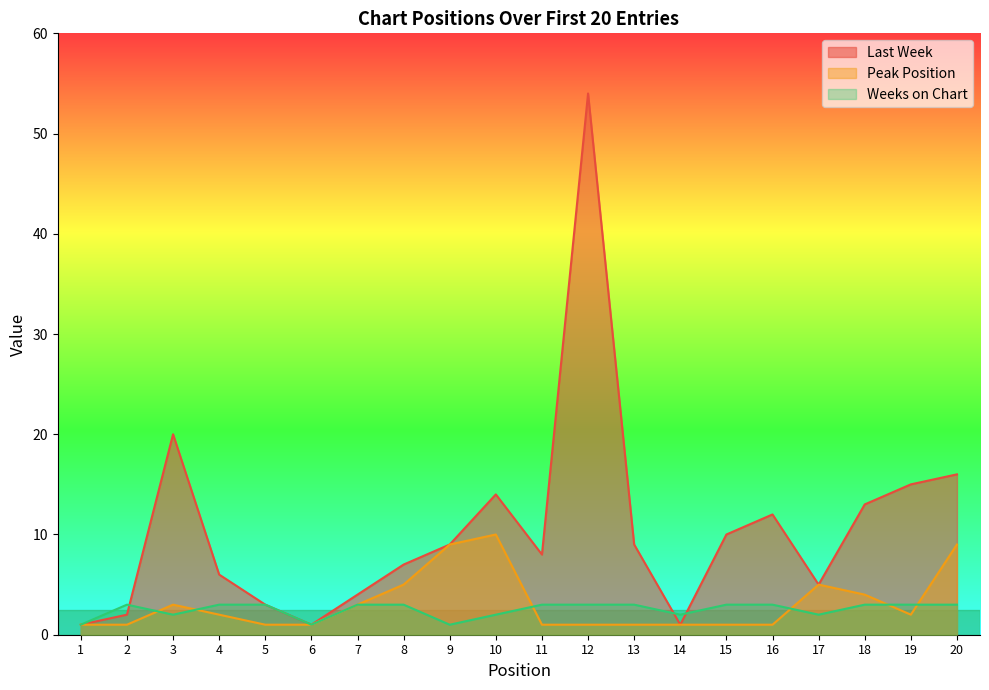

Which series has the largest range (max minus min)?

Last Week